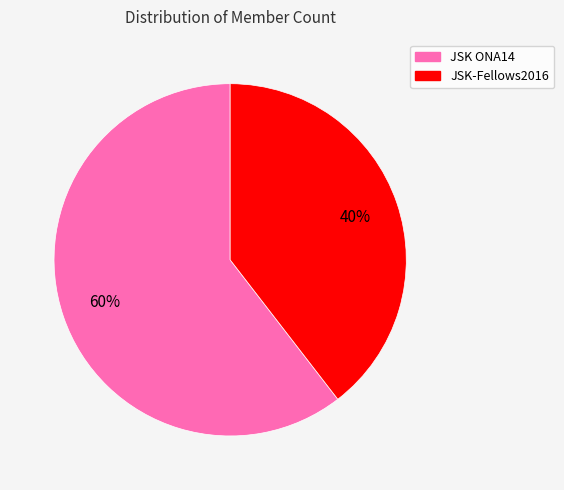

Count the number of slices in the pie.

2